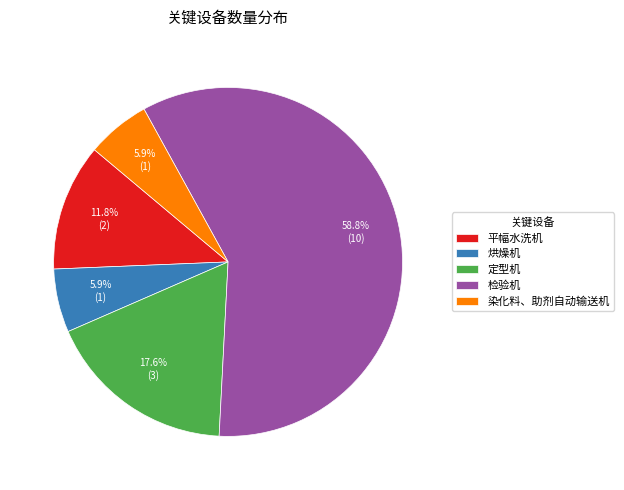

Which slice is the largest?

检验机